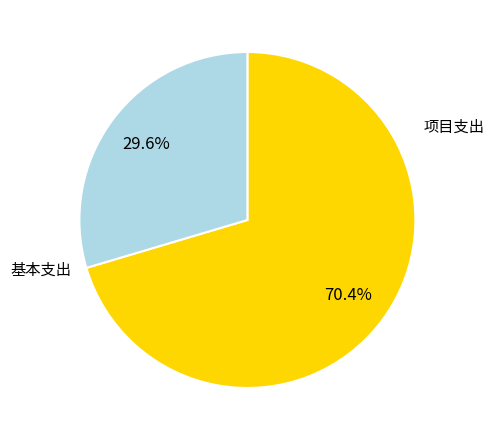

Is there a majority slice in this chart?

Yes